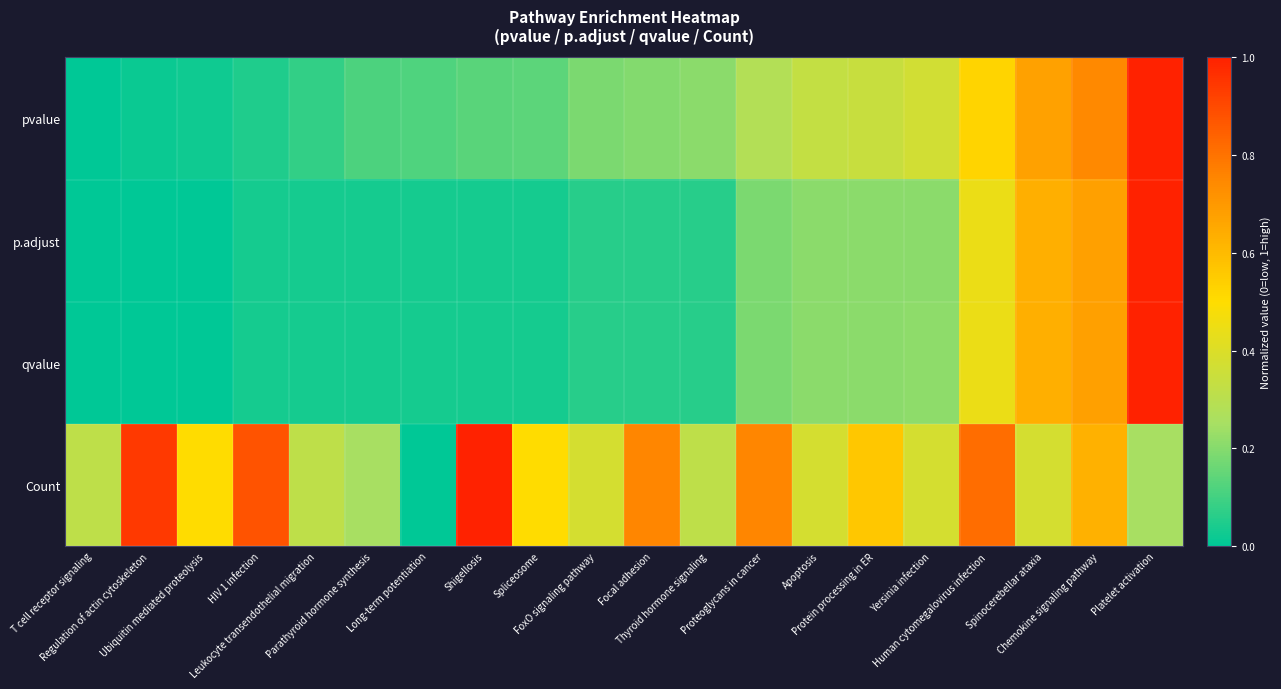

Between Spliceosome and Thyroid hormone signaling, which series saw the biggest shift?

Count